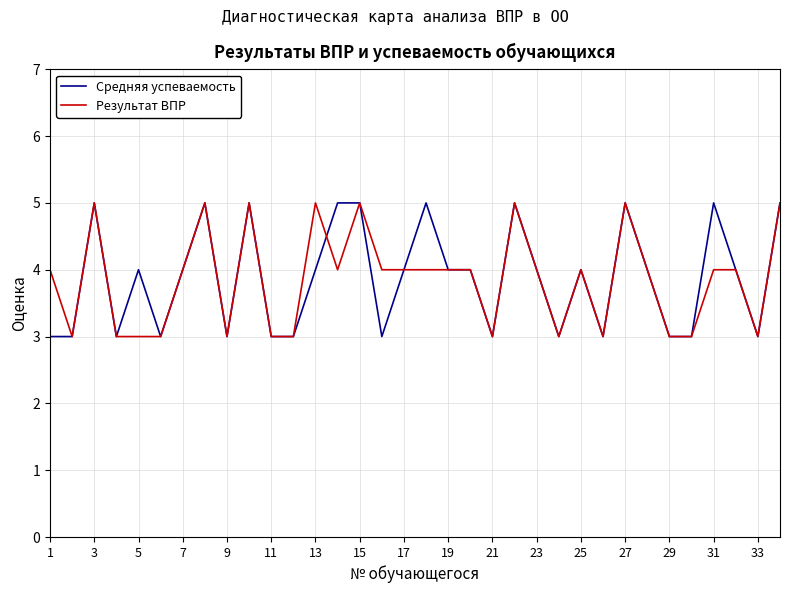

What is the smallest value displayed?

3